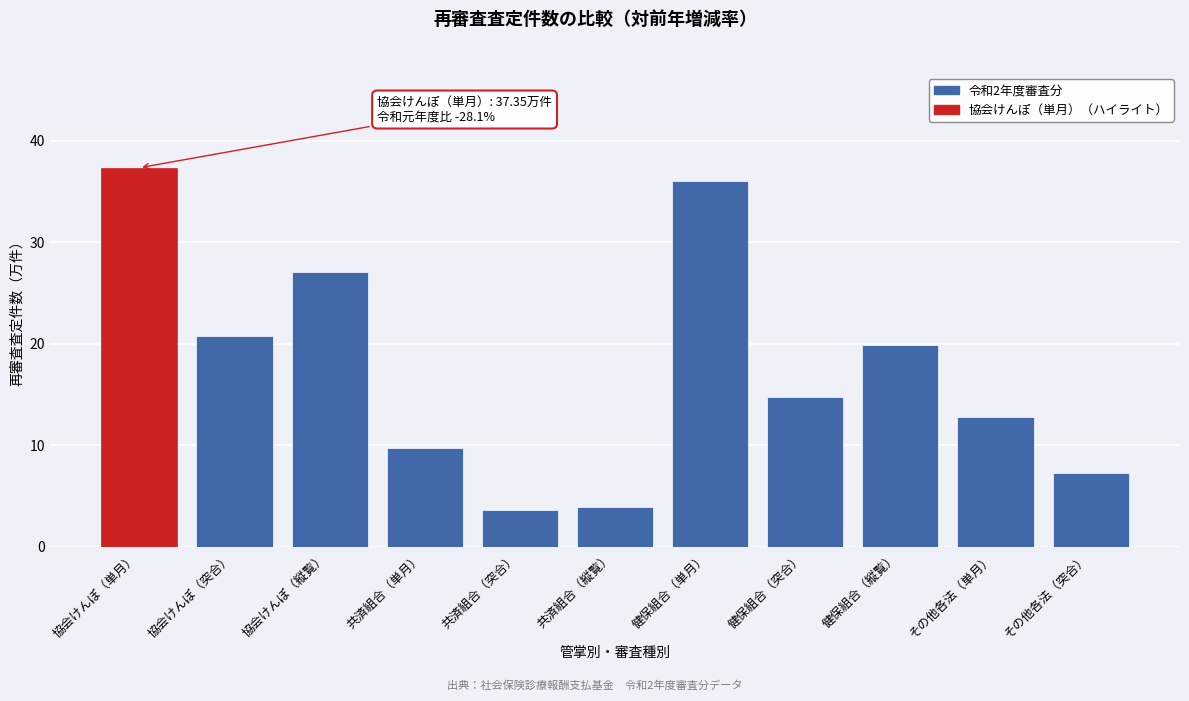

Reading left to right, extract all data points from this chart.

37.3	20.8	27.1	9.8	3.6	3.9	36.1	14.7	19.9	12.8	7.3